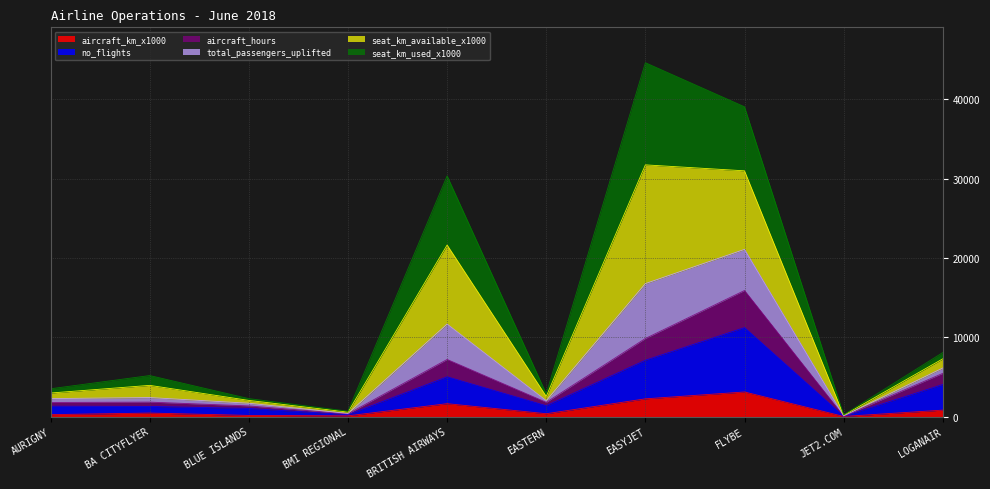

Where is the first local minimum for aircraft_km_x1000?

BMI REGIONAL